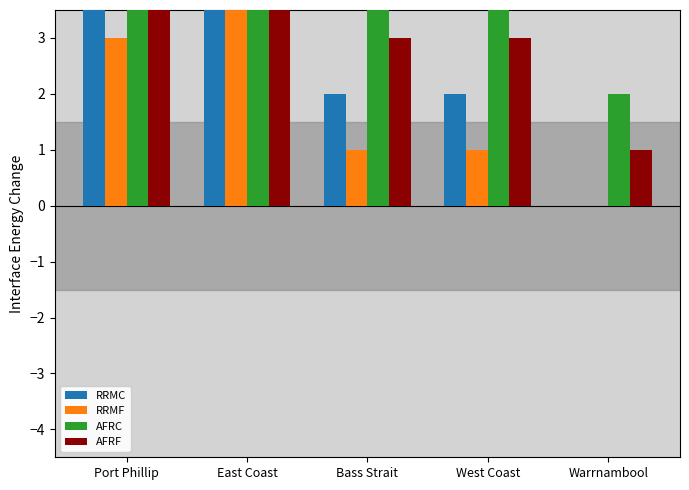

At how many categories does at least one series exceed 1?

5